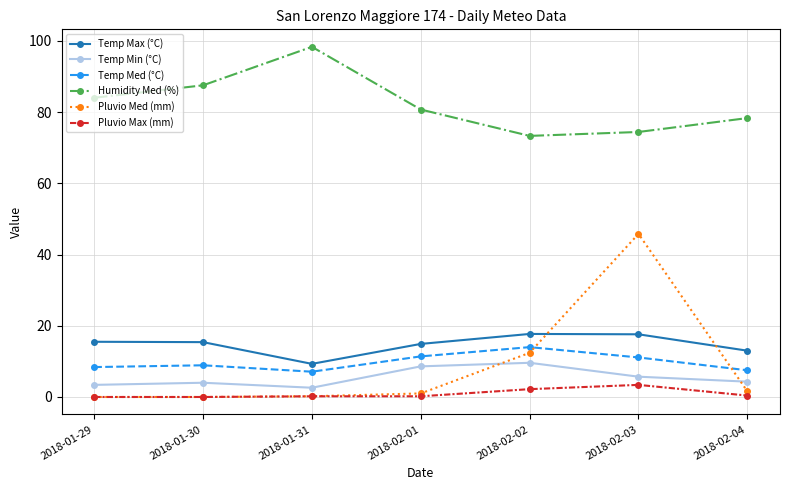

Does the chart have visible grid lines?

Yes